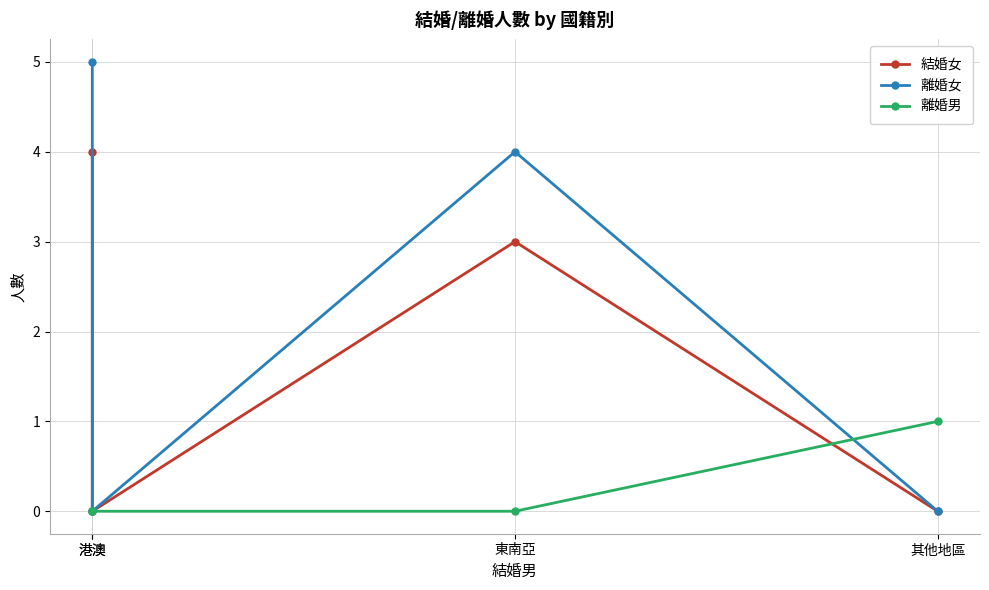

Which category has the lowest value in the 離婚男 series?

港澳